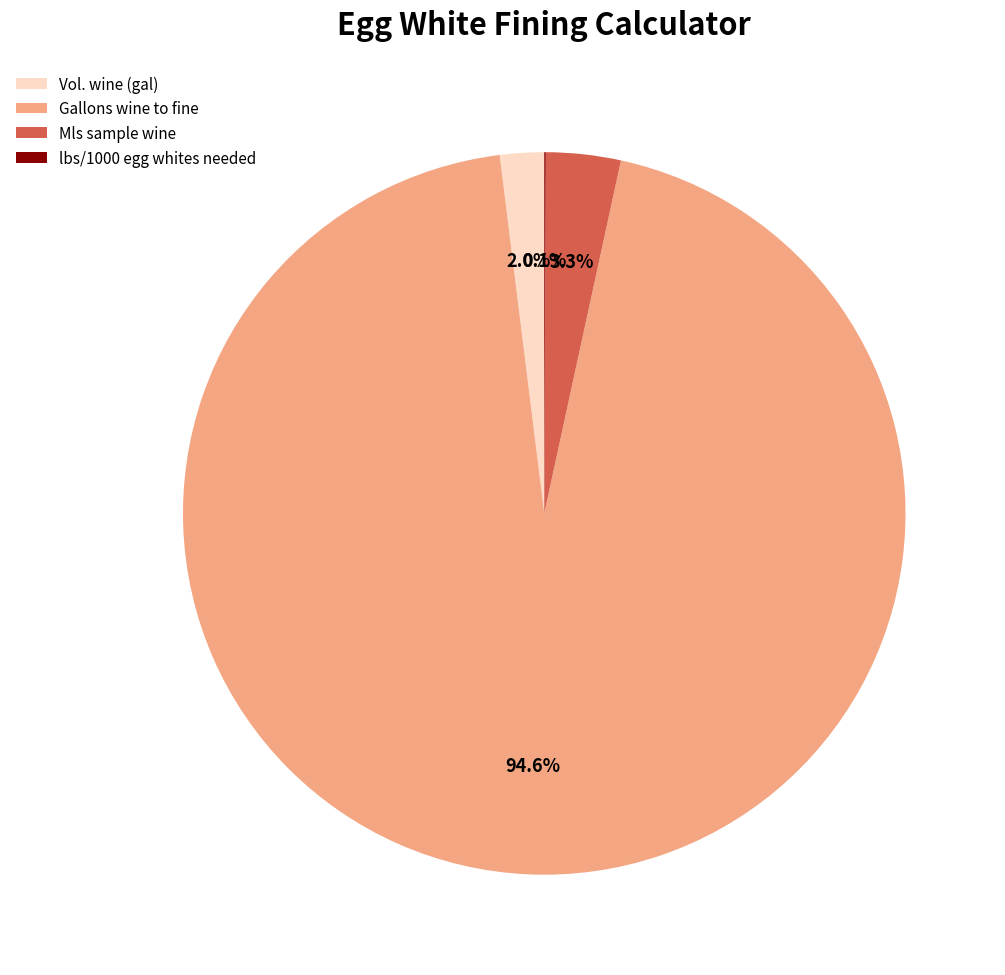

Which has a higher value, Vol. wine (gal) or Mls sample wine?

Mls sample wine